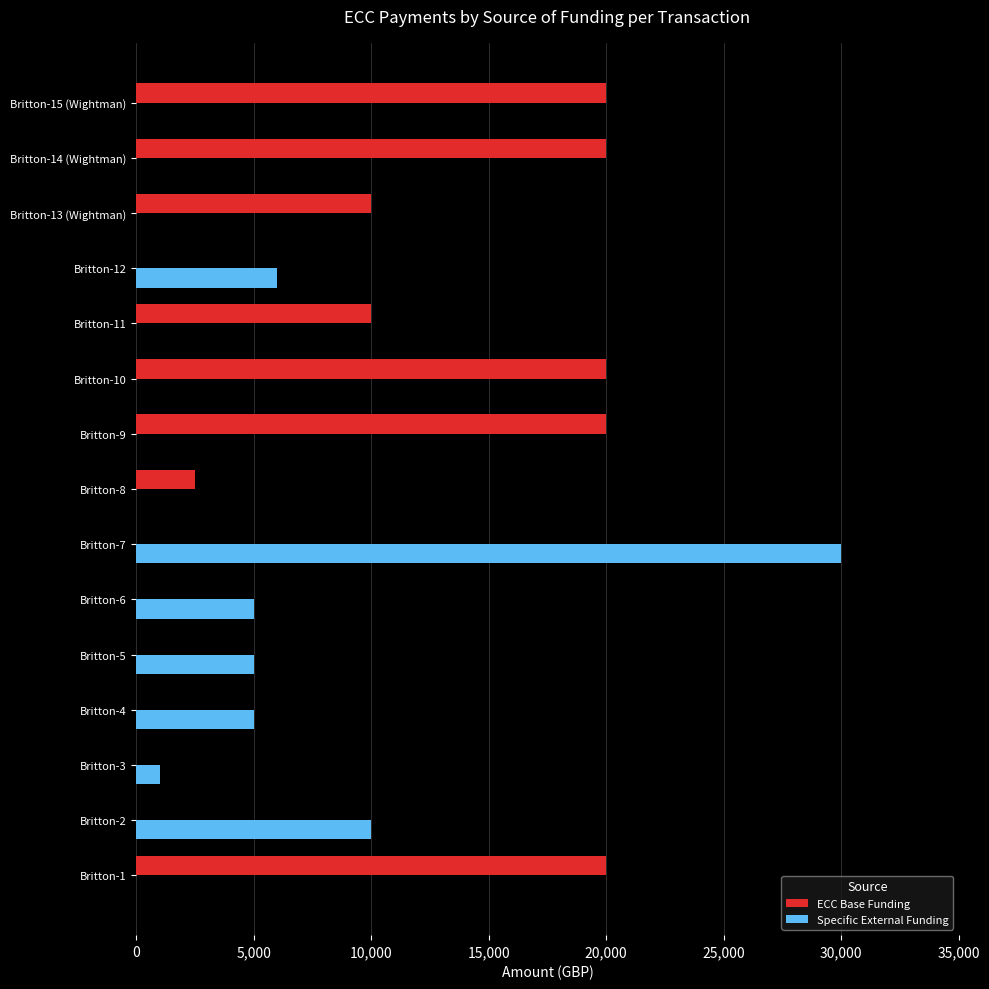

How many series are shown in this chart?

2